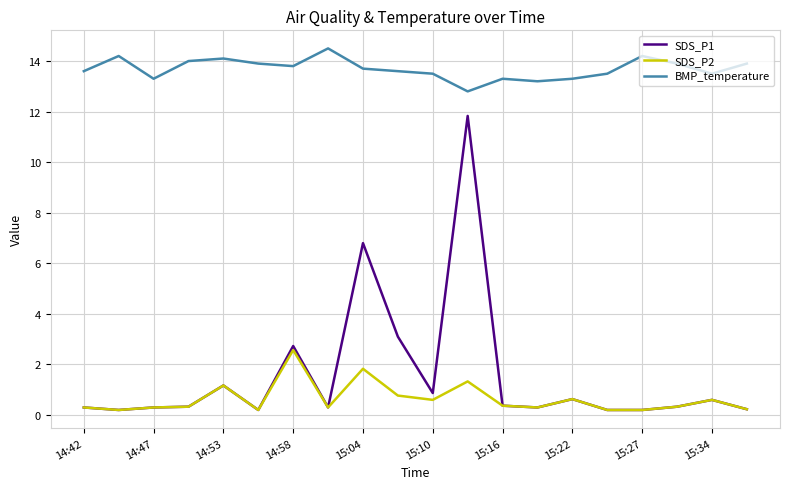

What is the average value of the BMP_temperature series?

13.7